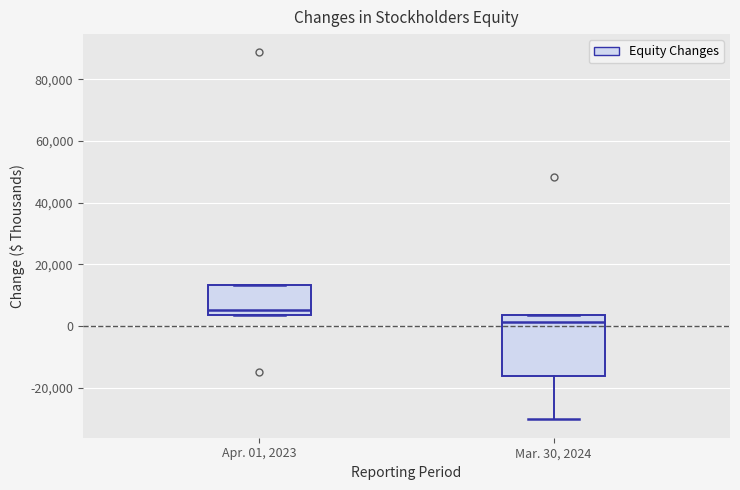

Which box has the lowest median line?

Mar. 30, 2024